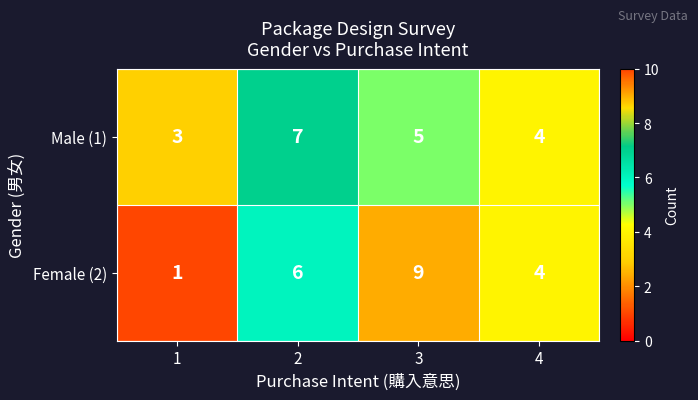

What is the difference between the highest and lowest values at 3?

4